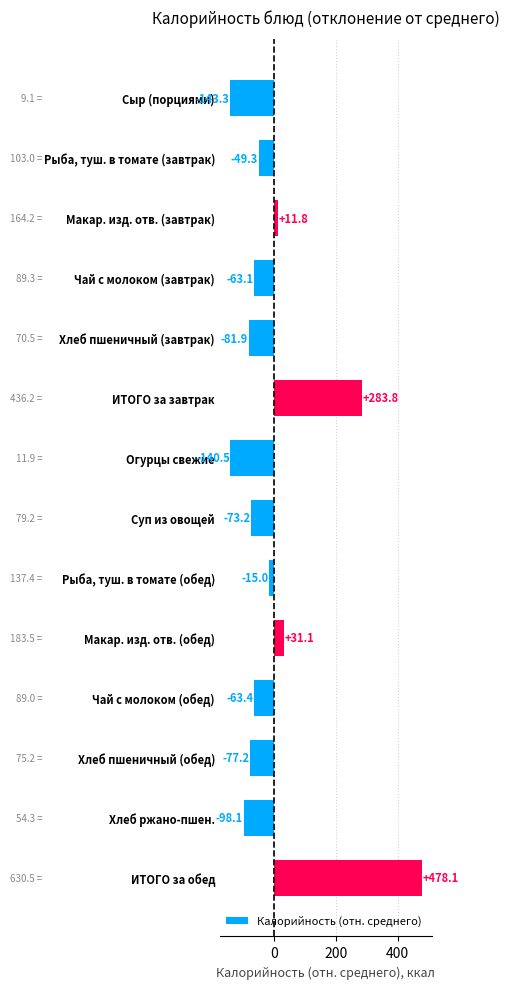

Where is the data nearest to the value 167?

ИТОГО за завтрак